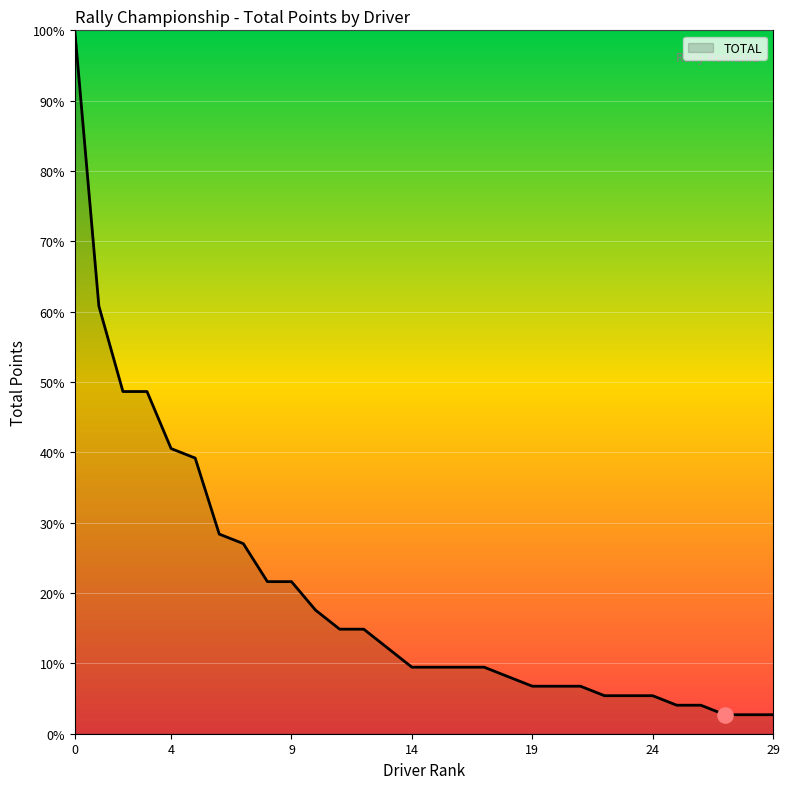

What is the minimum value shown in the chart?

2.7